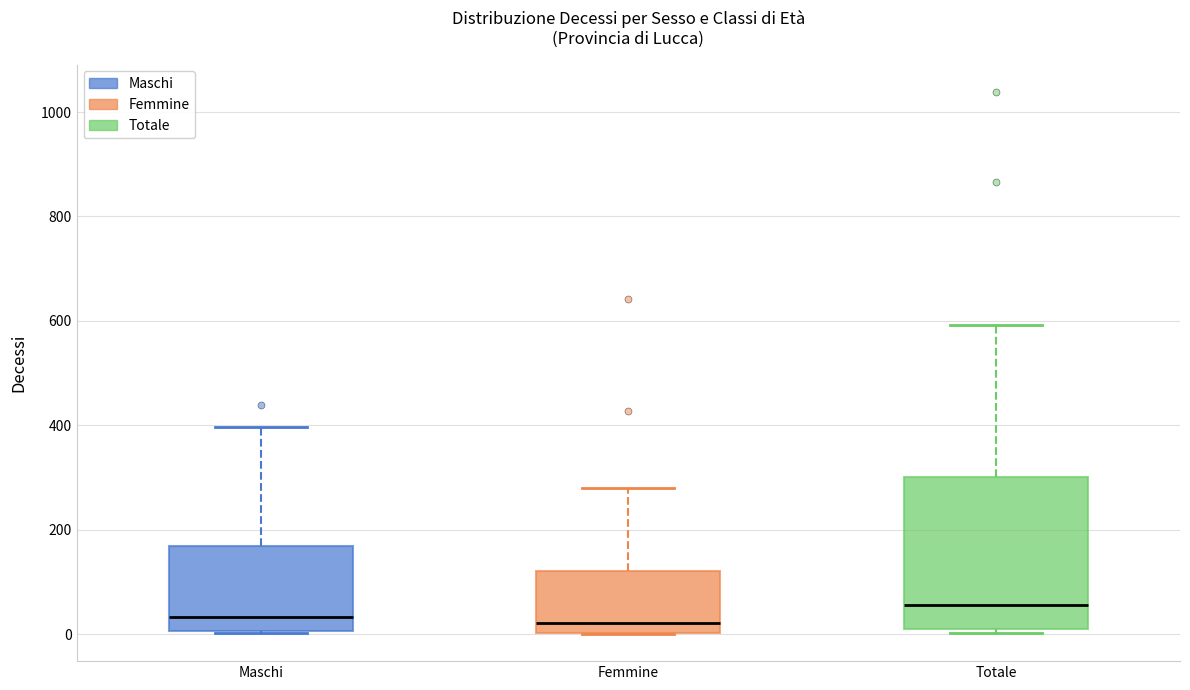

Where is the lower edge of the box for Totale on the y-axis? The values are not printed on the chart, so give them approximately, as read against the axis.

0